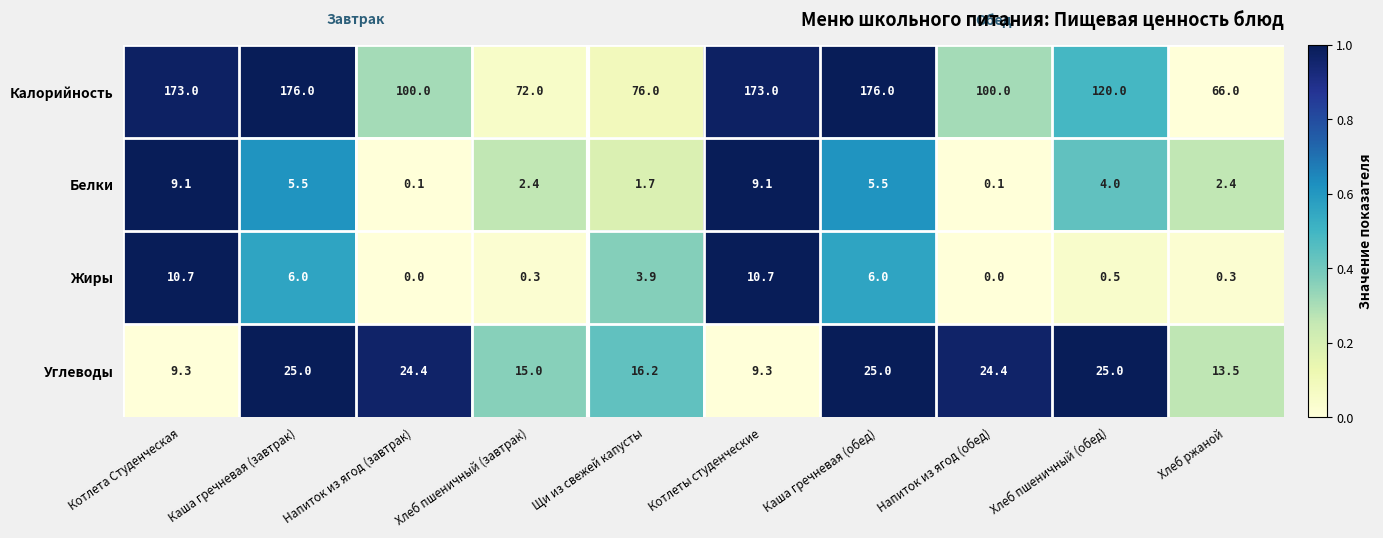

How many data points does each series have?

10